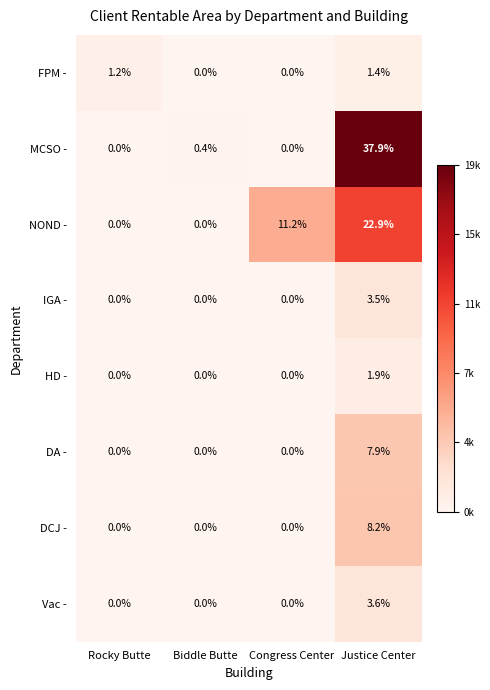

Which series has the widest spread of values?

MCSO -